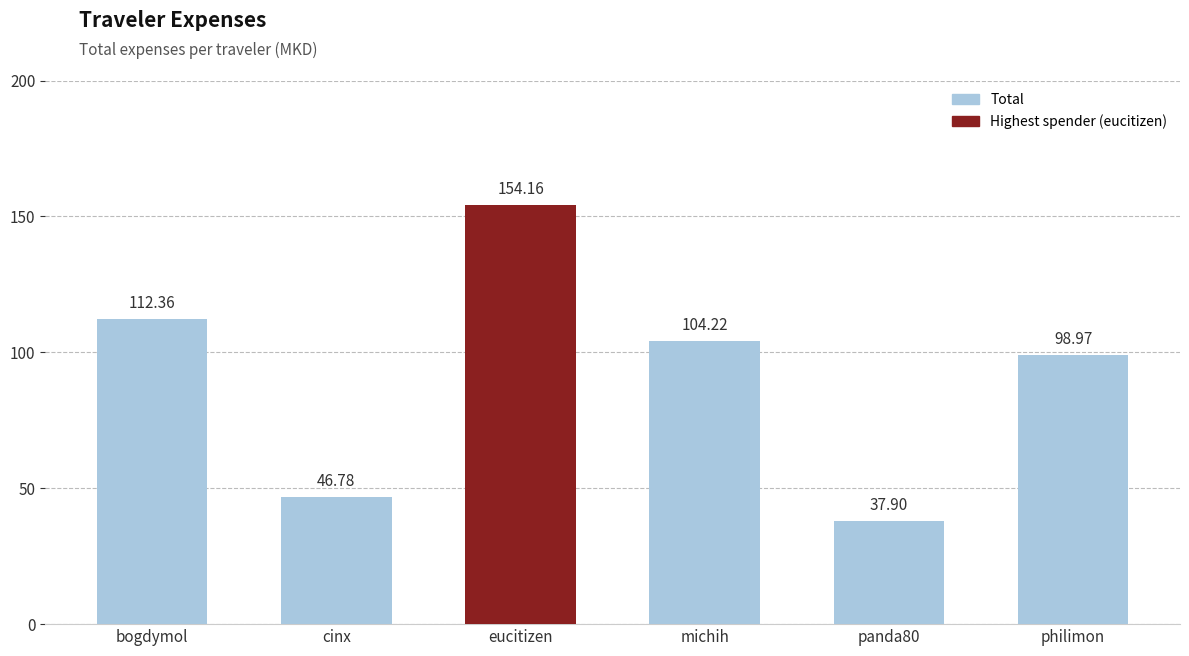

Rank the categories by value from highest to lowest.

eucitizen, bogdymol, michih, philimon, cinx, panda80